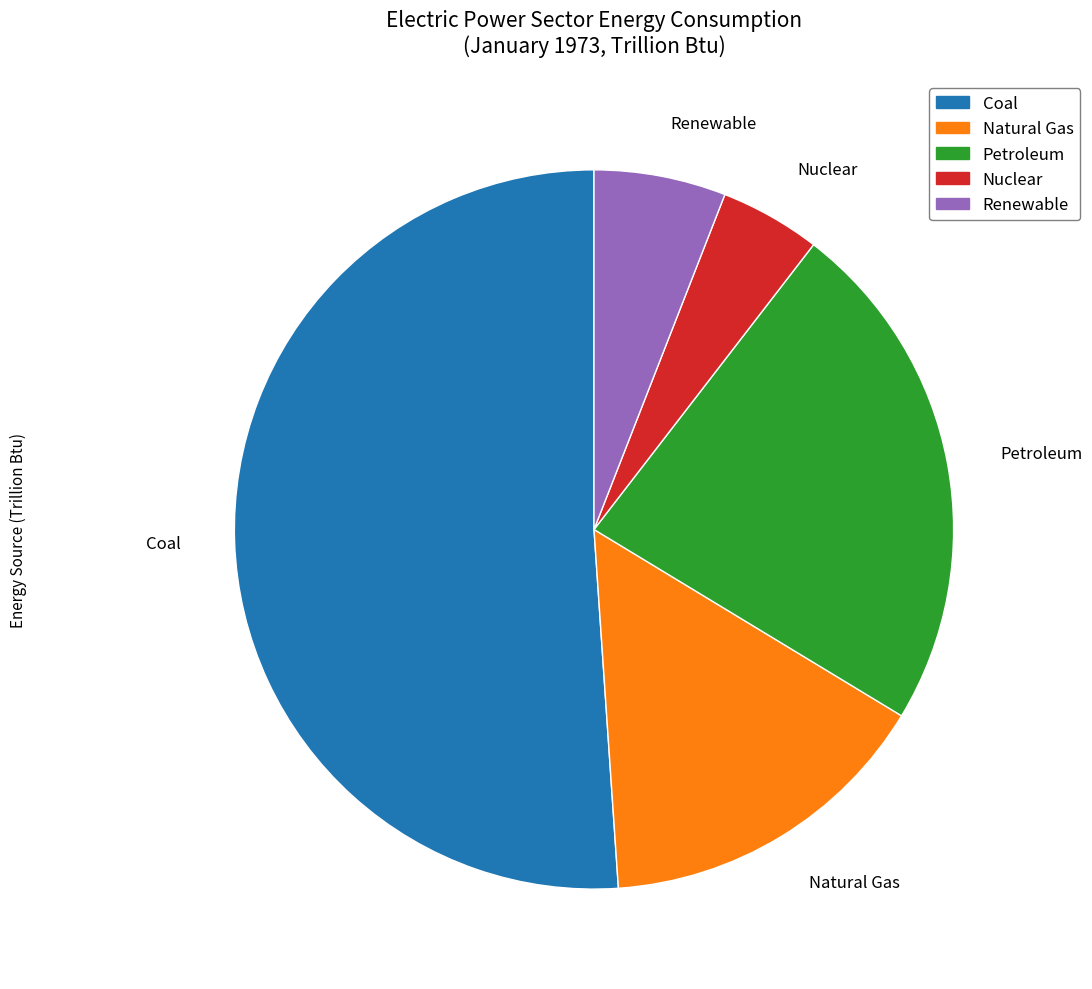

Is Coal the majority of the pie?

Yes